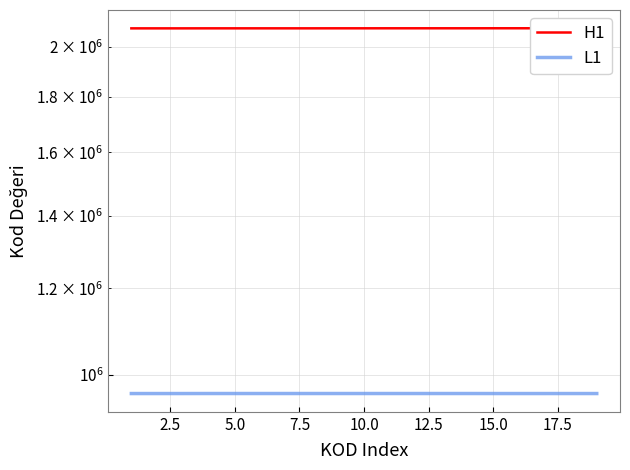

At how many categories does at least one series exceed 1120245?

19